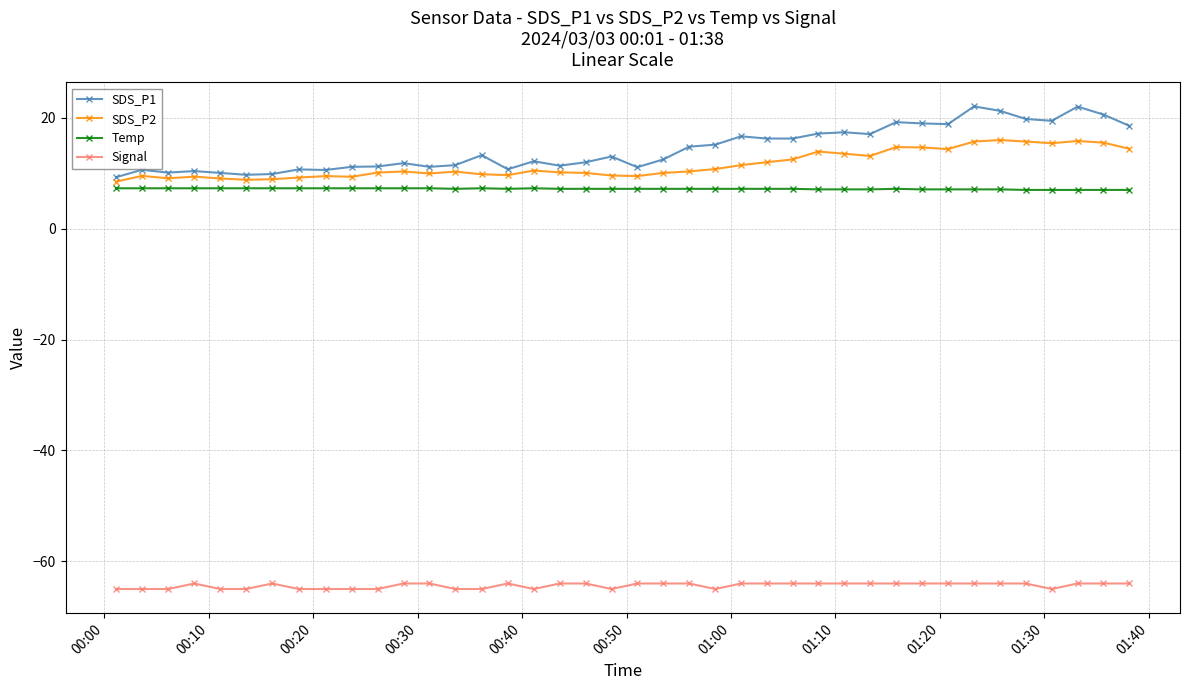

Which series has the largest range (max minus min)?

SDS_P1